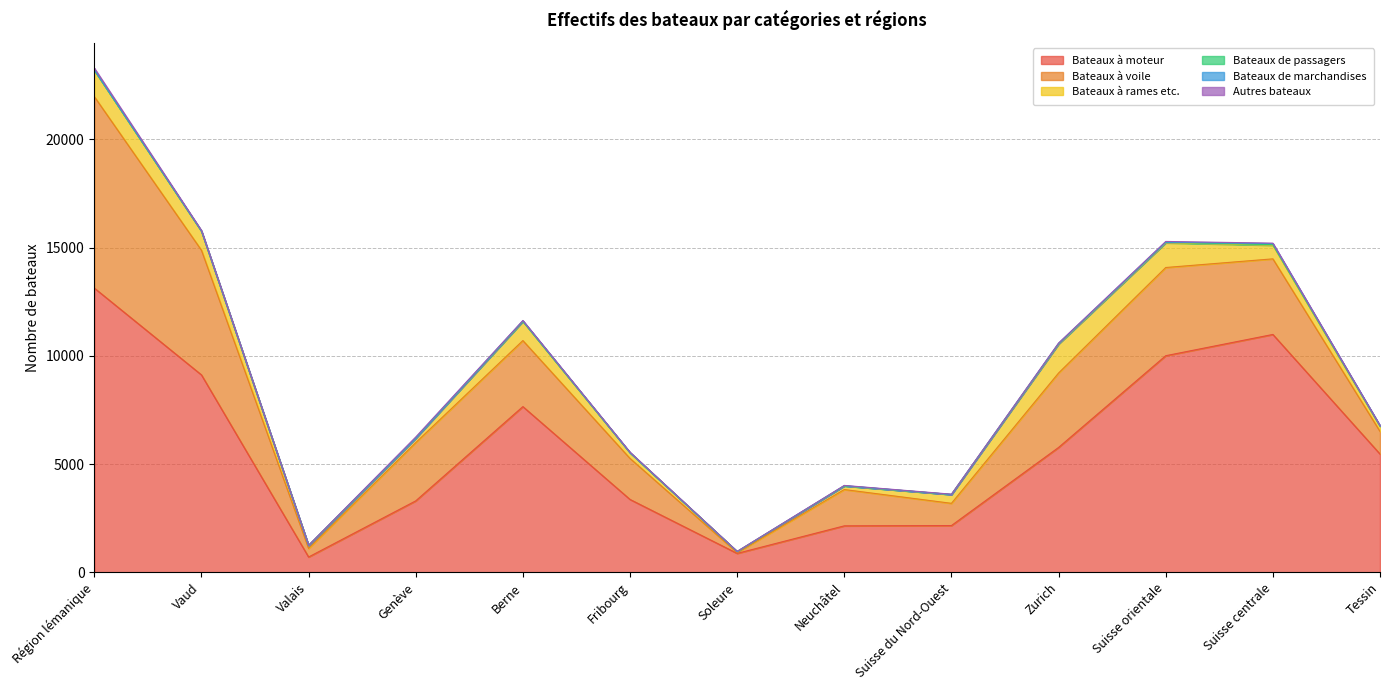

The value of Bateaux de marchandises at Berne is 22. True or false?

True